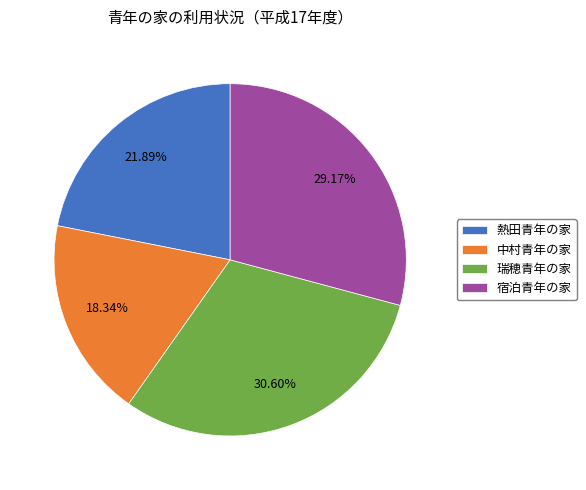

Do 宿泊青年の家 and 熱田青年の家 together represent more than half of the pie?

Yes